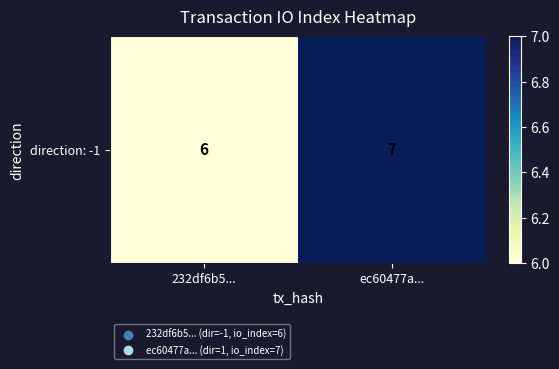

What is the average value?

6